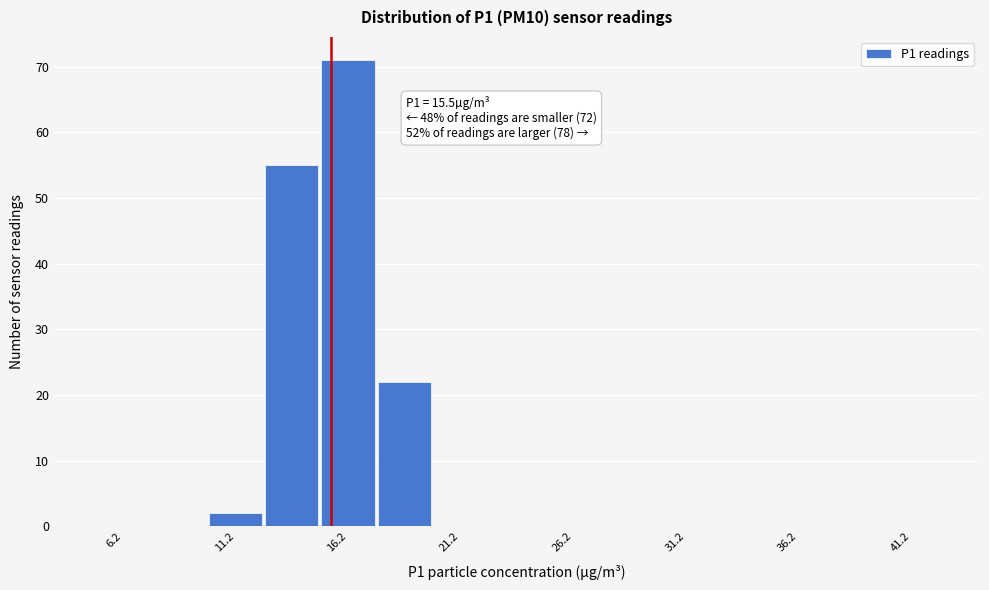

Over which range of the x-axis is the bar tallest?

15.0 to 17.5